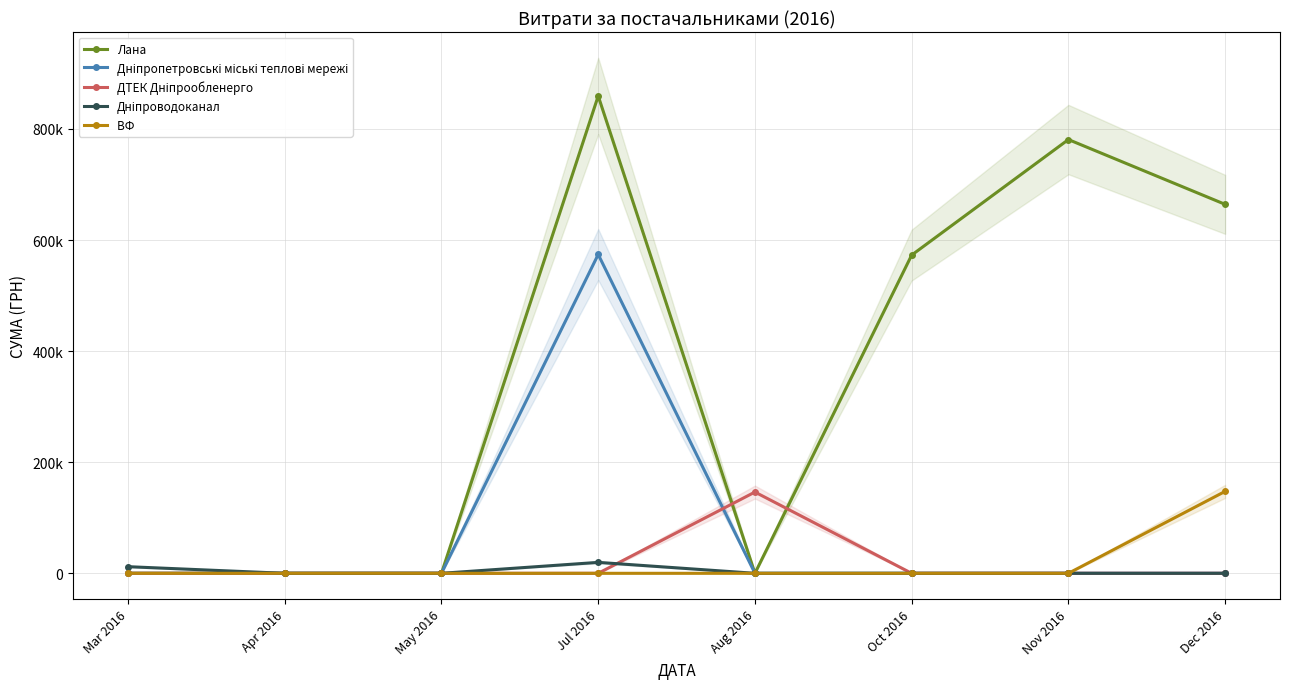

What is the value of the ВФ  point at the 8th from the left?

147487.0